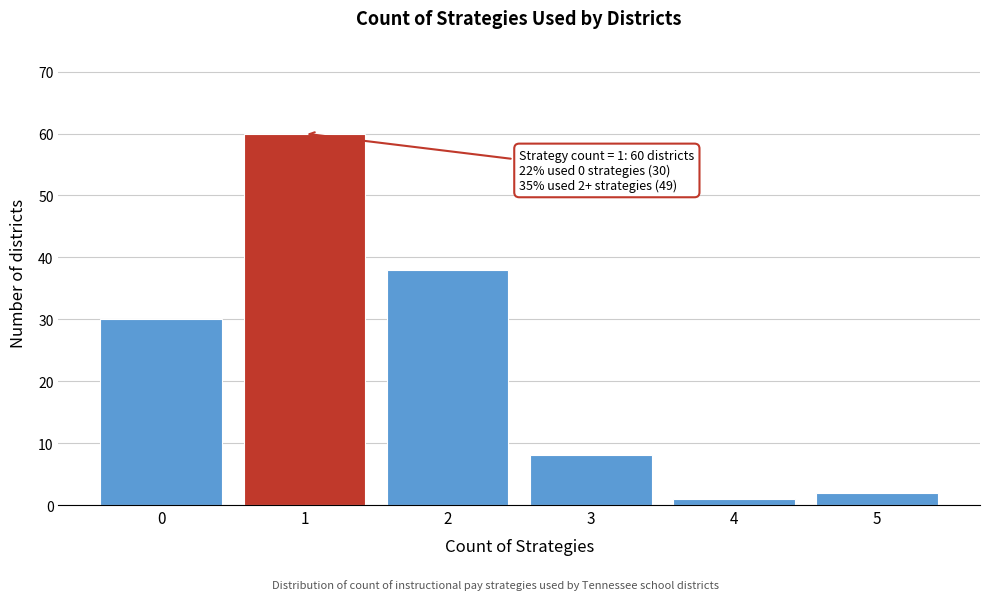

Reading right to left, list all the values displayed in this chart.

2	1	8	38	60	30